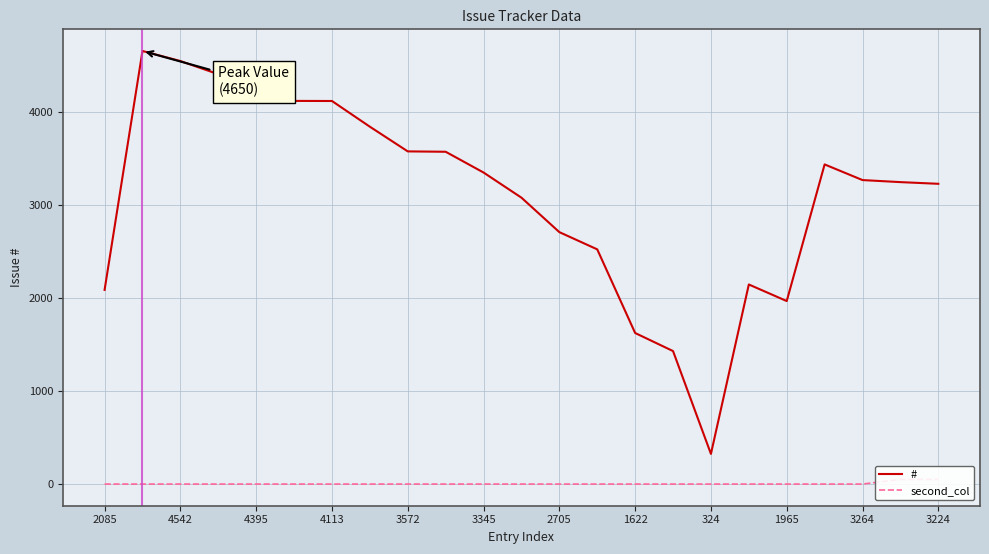

The value of # at 2705 is 748. True or false?

False